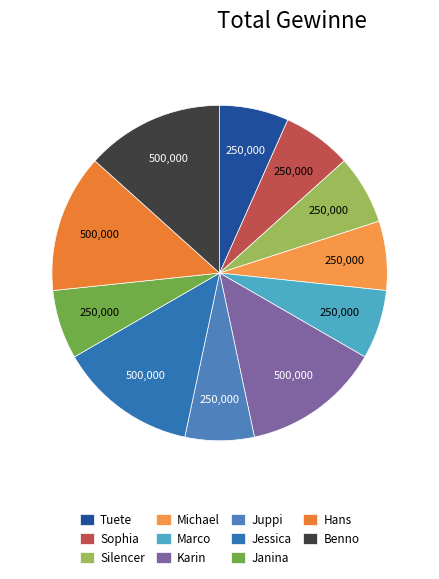

How many segments does this pie chart have?

11